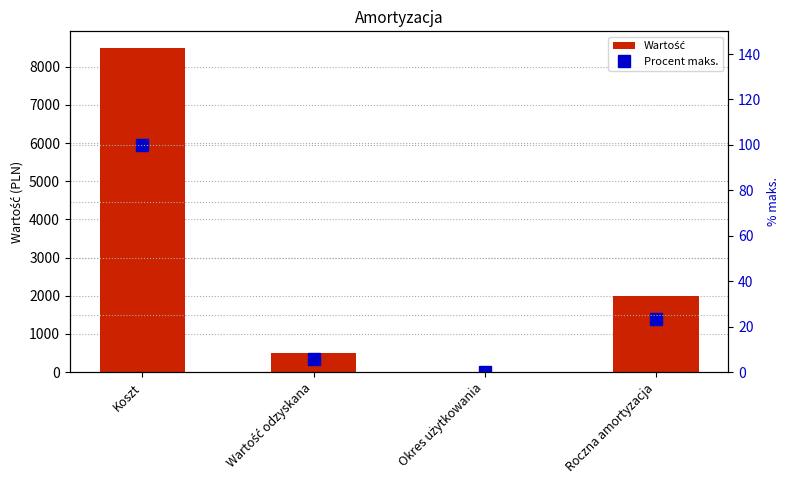

The Wartość series shows 4.0 at Okres użytkowania. True or false?

True